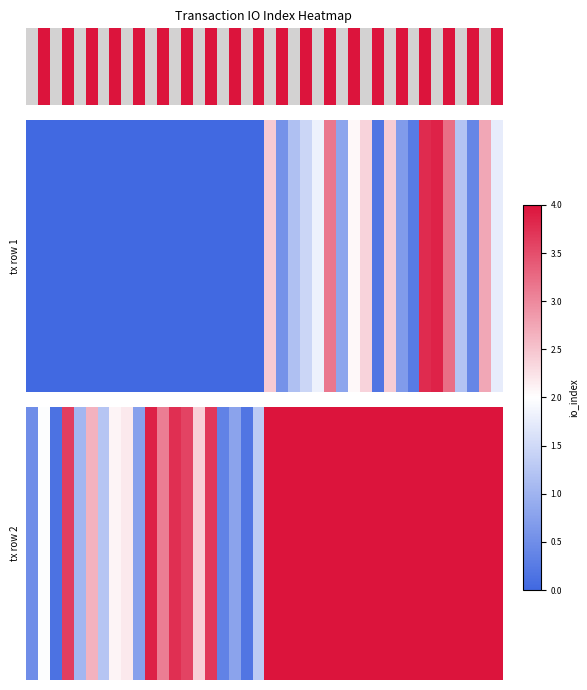

Which category has the lowest value across all series?

2